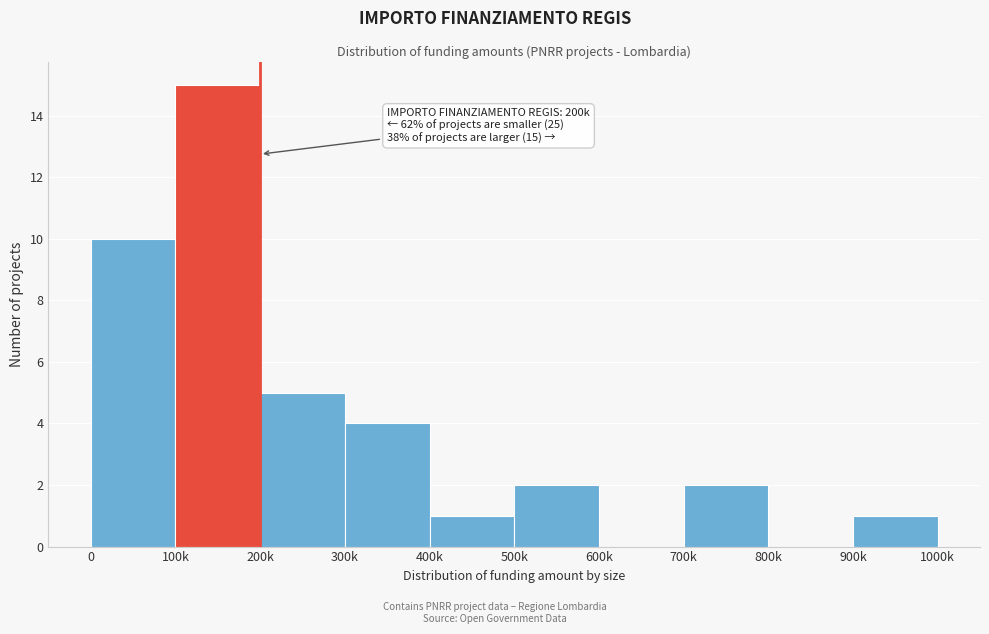

Reading left to right, transcribe all the data shown in this chart.

0=10	100k=15	200k=5	300k=4	400k=1	500k=2	600k=0	700k=2	800k=0	900k=1